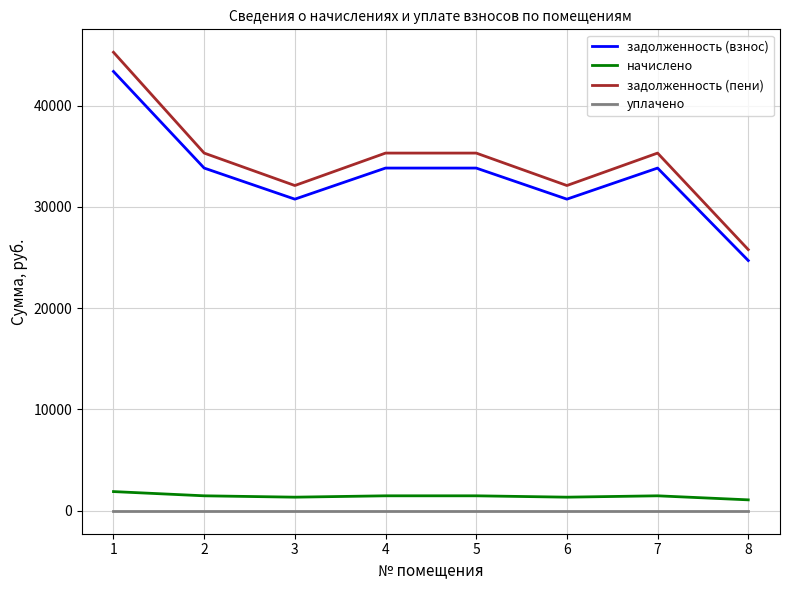

What is the greatest value displayed?

45257.5